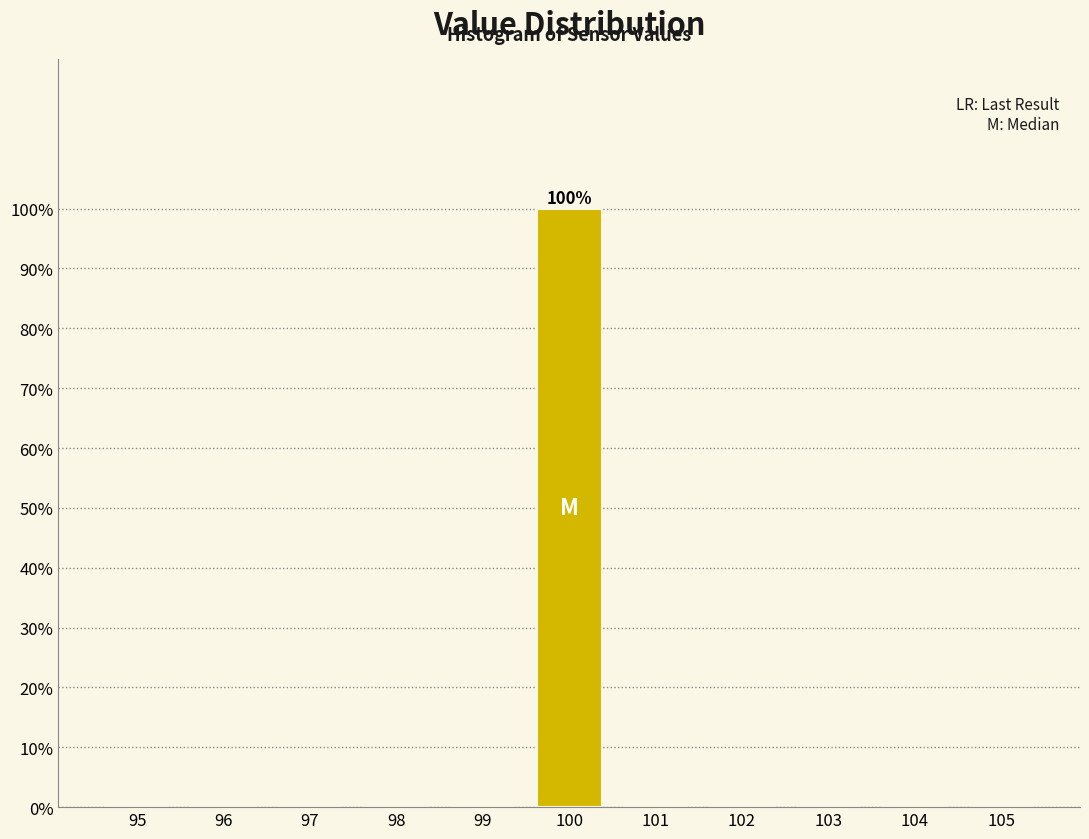

Which range on the x-axis has the tallest bar?

99.5 to 100.5